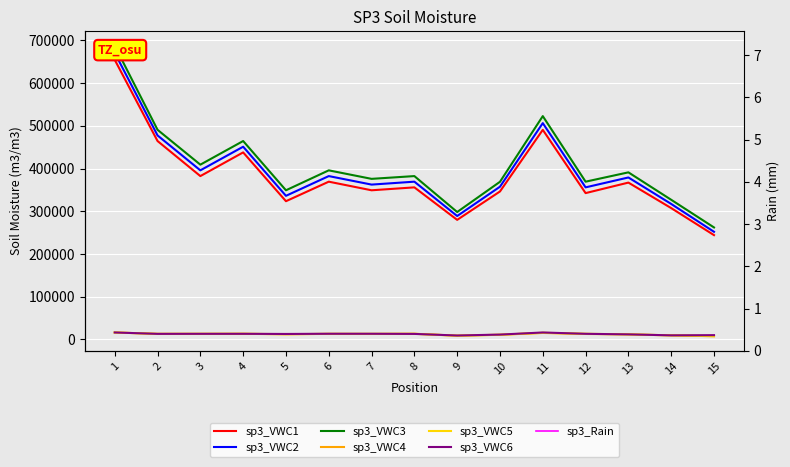

Reading left to right, list all the values displayed in this chart.

sp3_VWC1: 654720	464640	382560	438000	323760	369480	349320	356160	280080	346560	490800	342720	367320	307620	244320
sp3_VWC2: 671160	477720	396000	451320	336360	382560	362640	369480	289080	357720	506520	356160	379320	317340	252120
sp3_VWC3: 687600	490920	409320	464640	349320	396000	376080	382560	298440	369240	522960	369480	391320	327060	262320
sp3_VWC4: 16440	13320	13080	13440	12120	13320	12960	13440	8880	11040	15360	12960	12000	9720	7680
sp3_VWC5: 16440	13080	13440	13320	12600	13080	13320	13320	9000	11160	15720	13440	12000	9720	7800
sp3_VWC6: 16440	13200	13320	13320	12960	13440	13440	13080	9360	11520	16440	13320	12000	9720	10200